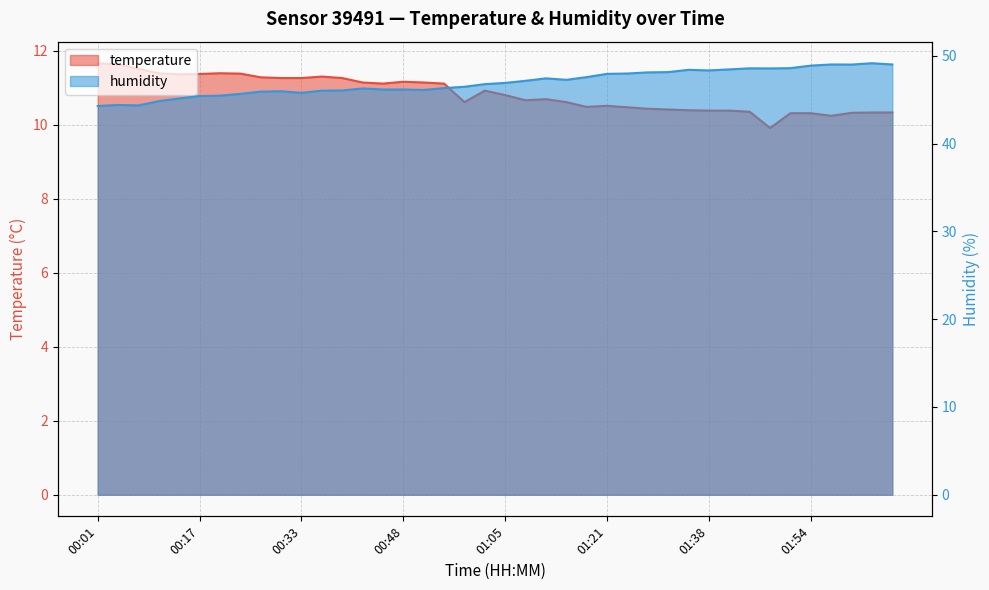

What is the value of the humidity point at the 5th from the left?

45.1